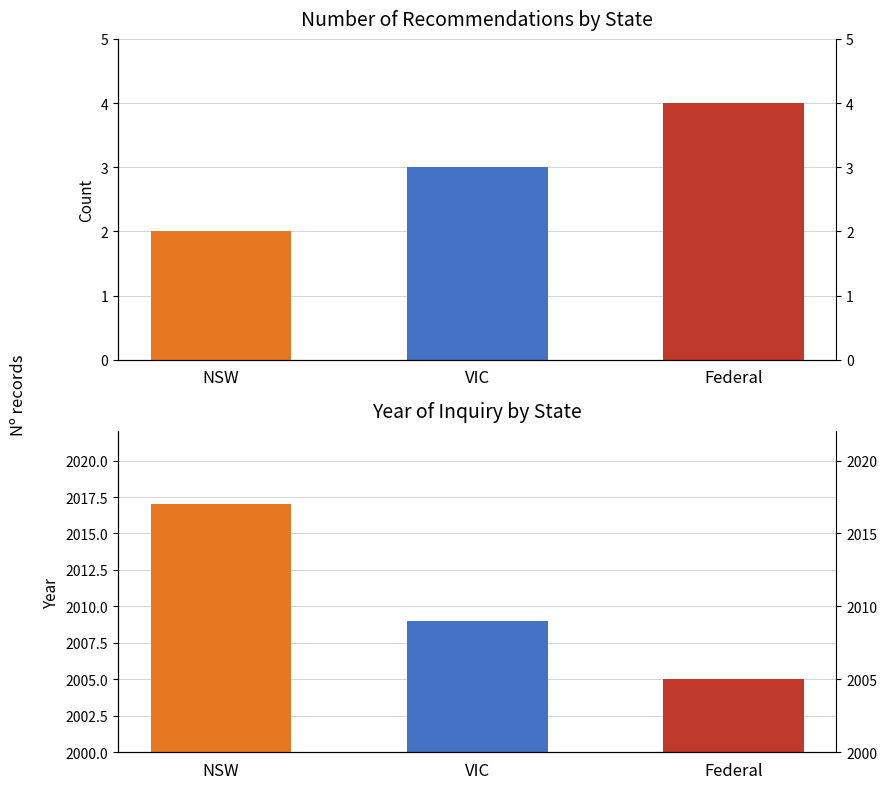

What is the difference between the maximum and minimum values?

2